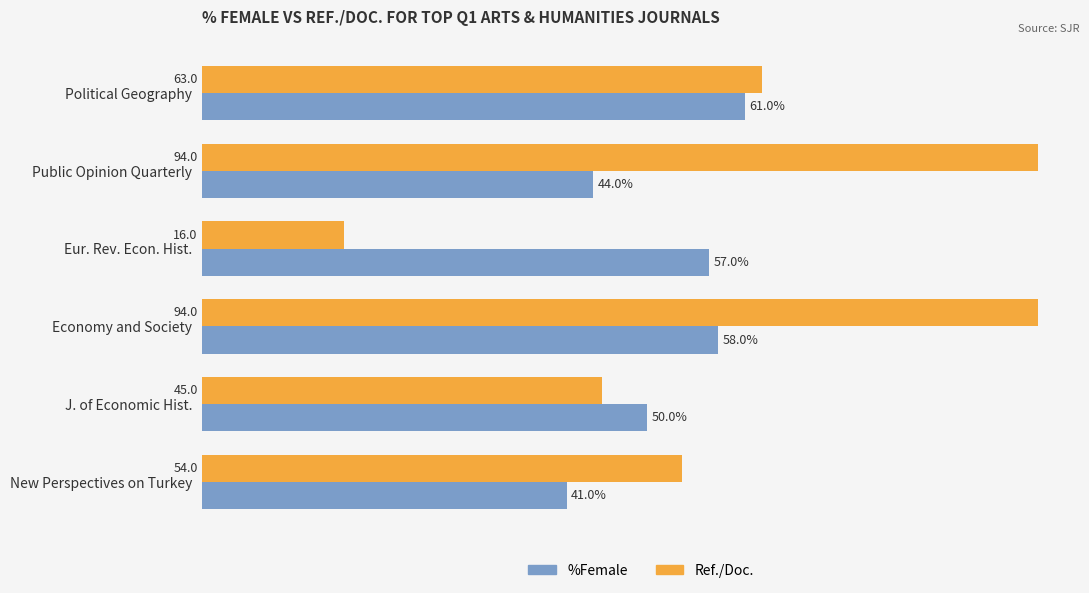

Which series has the largest range (max minus min)?

Ref./Doc.